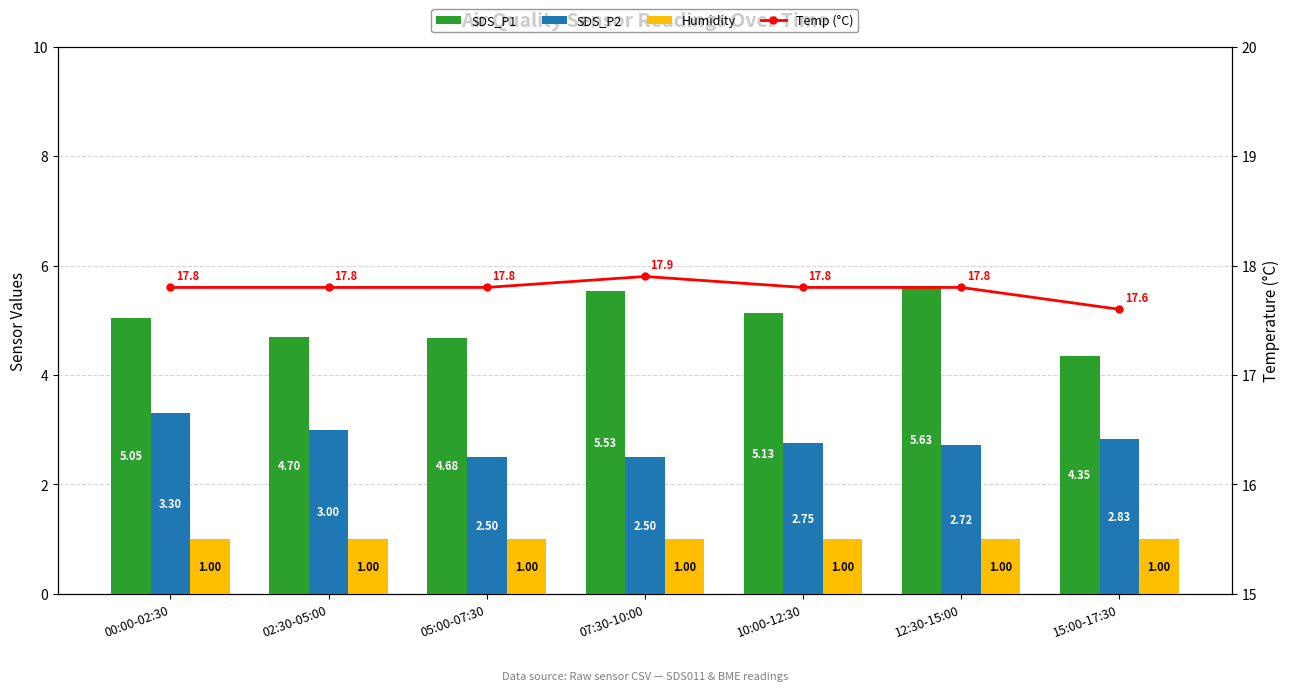

The SDS_P1 series shows 7.1 at 15:00-17:30. True or false?

False